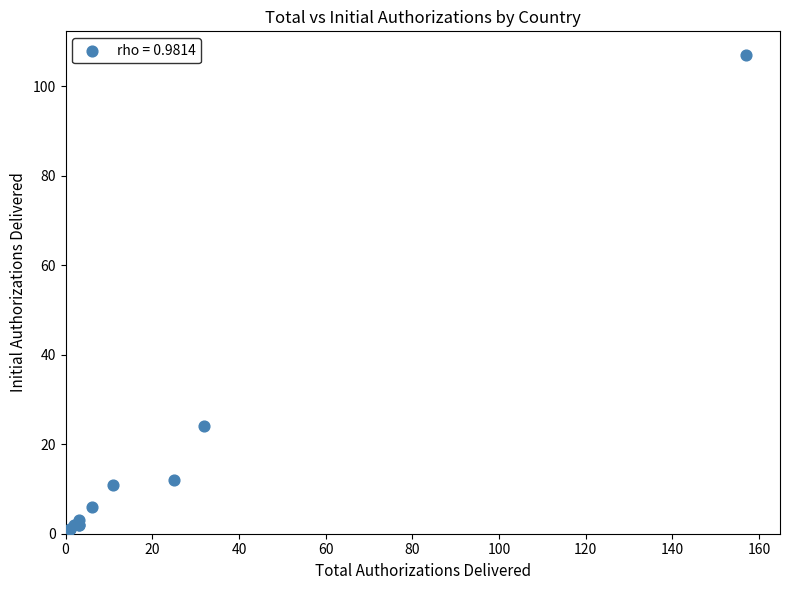

What Y value in the scatter plot is closest to 54?

24